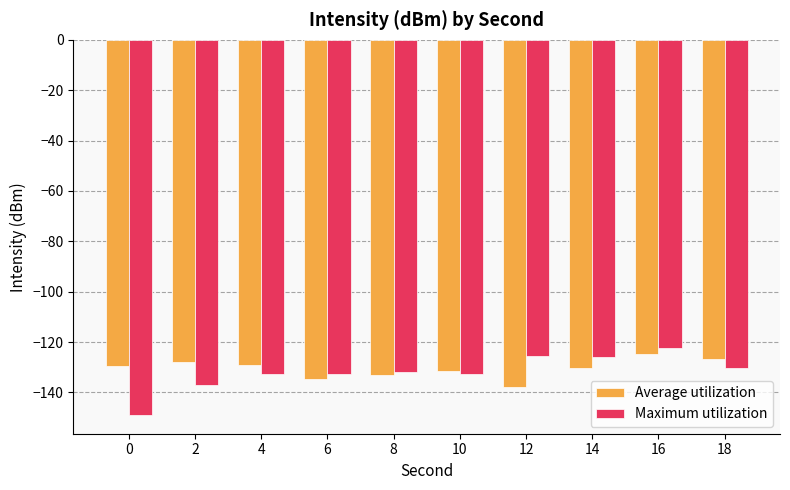

What are all the series names shown in the legend?

Average utilization, Maximum utilization